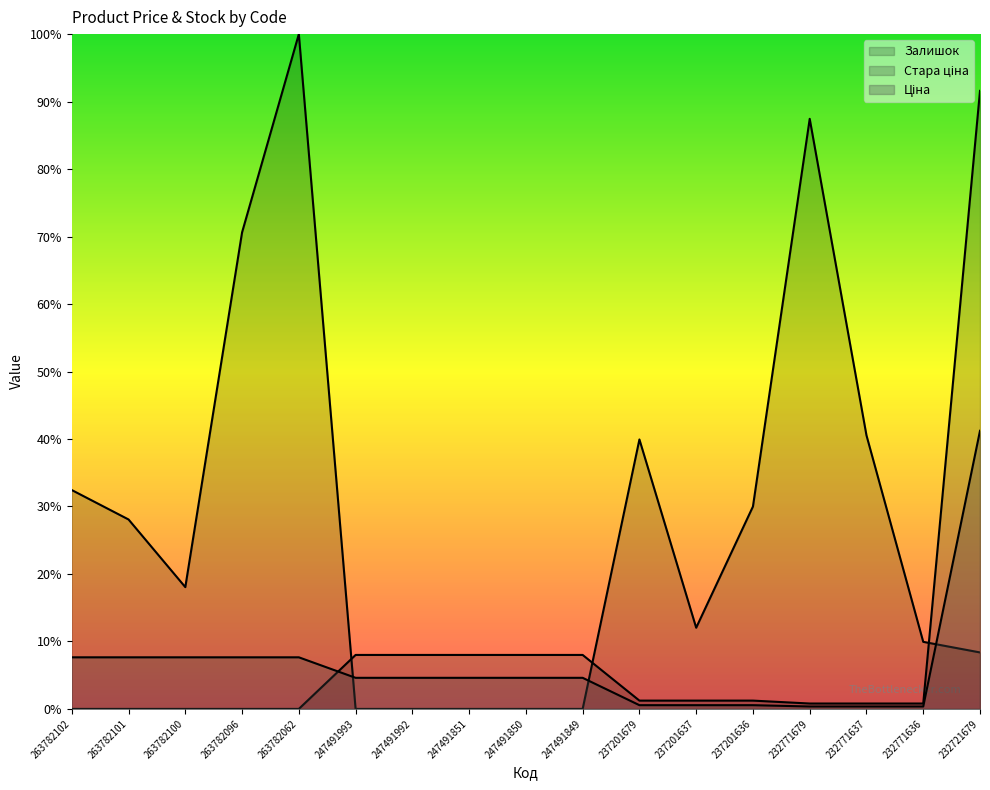

What is the difference between the maximum and minimum values in the Ціна series?

3064.2